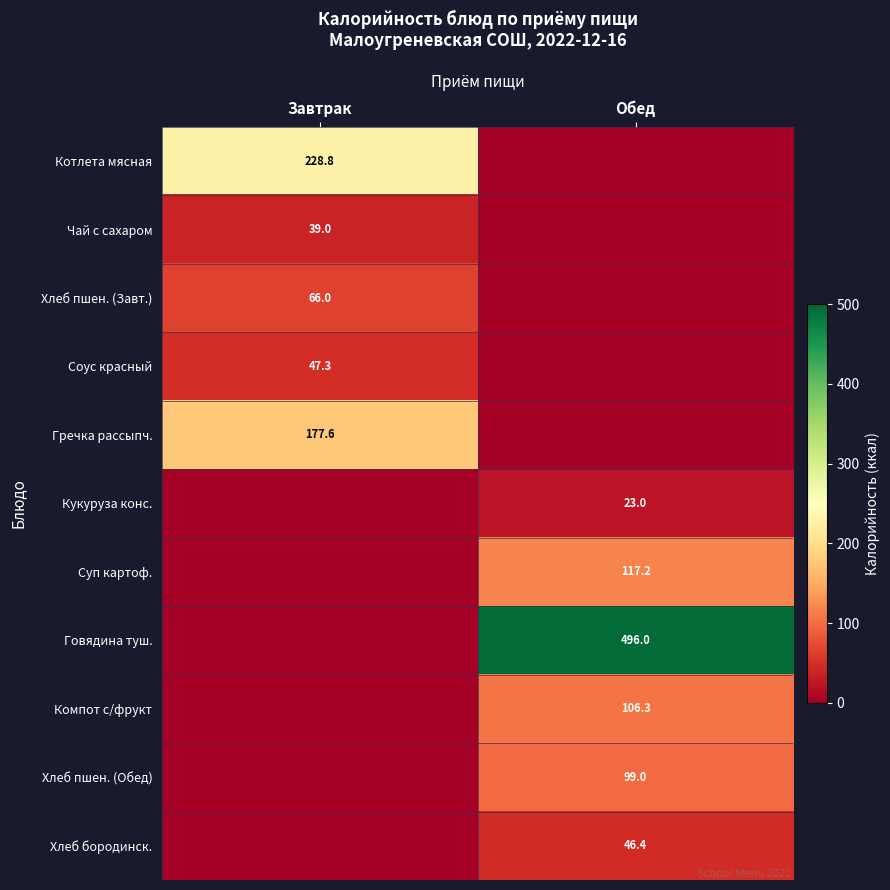

The Хлеб пшен. (Завт.) series shows 66.0 at Завтрак. True or false?

True